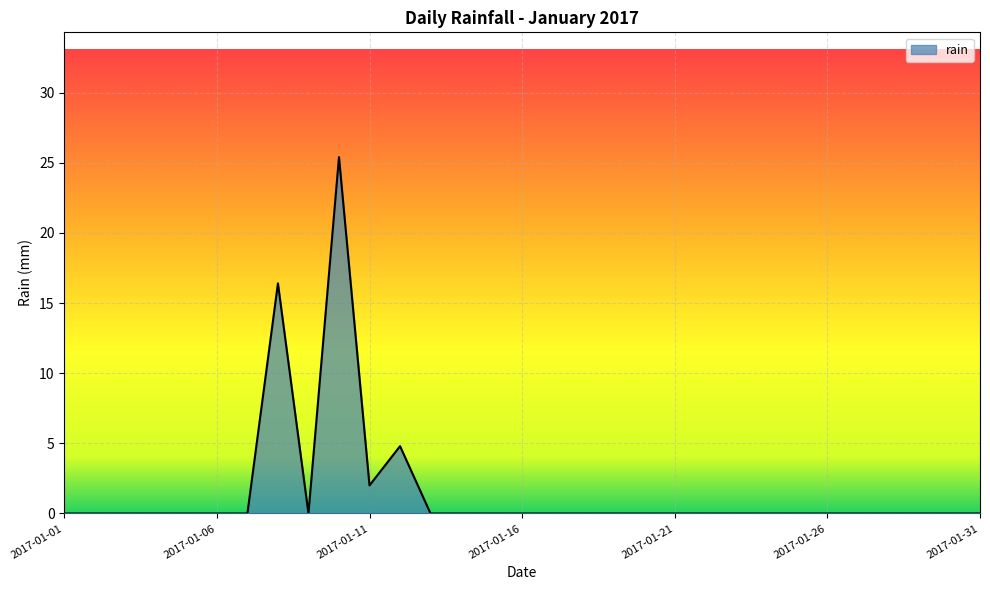

What is the difference between the maximum and minimum values?

25.4